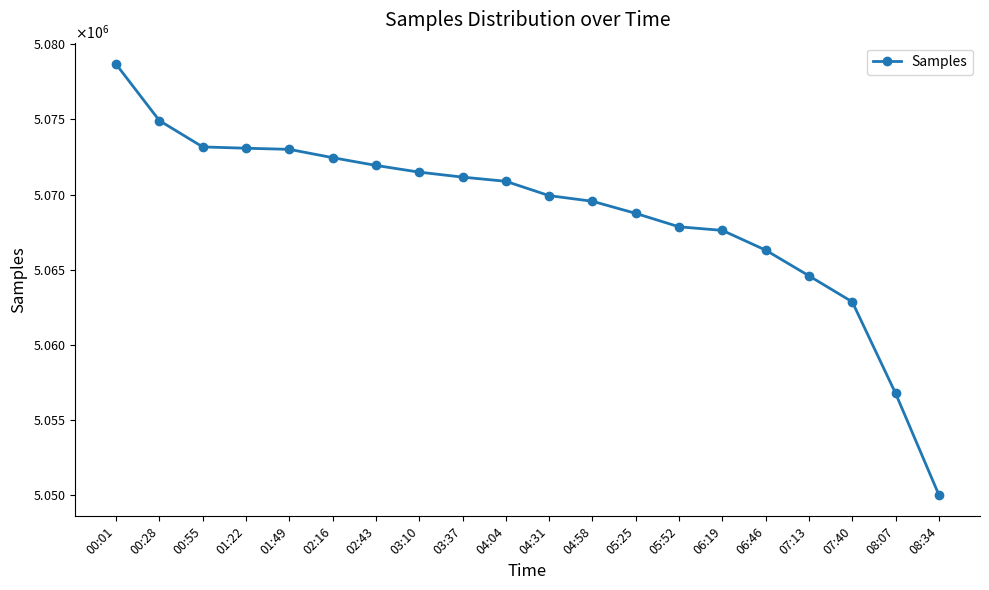

What value does the data have at 07:40, to the nearest 100?

5062900